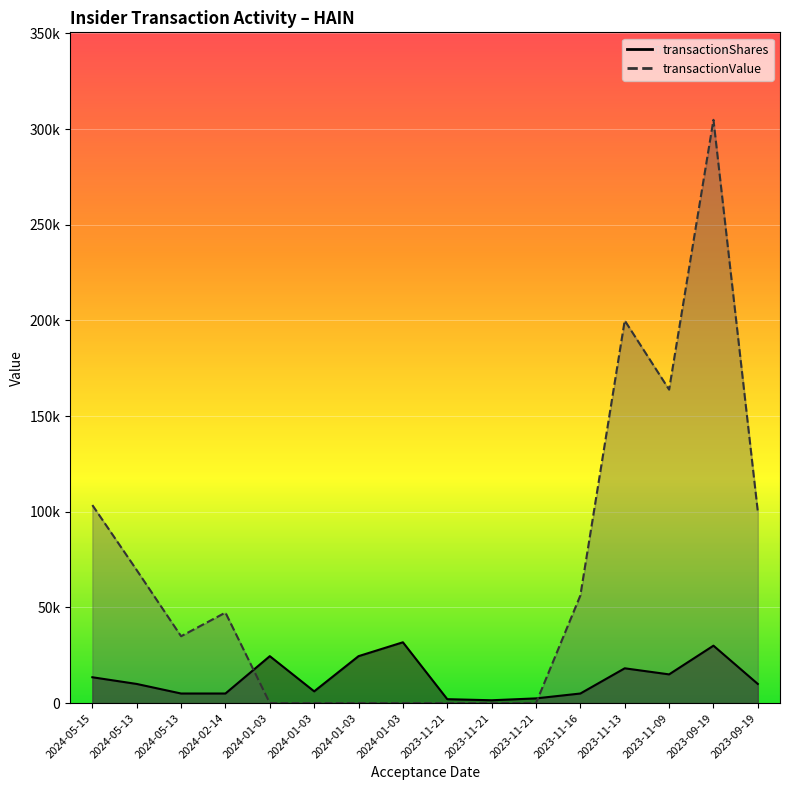

Which series has the widest spread of values?

transactionValue